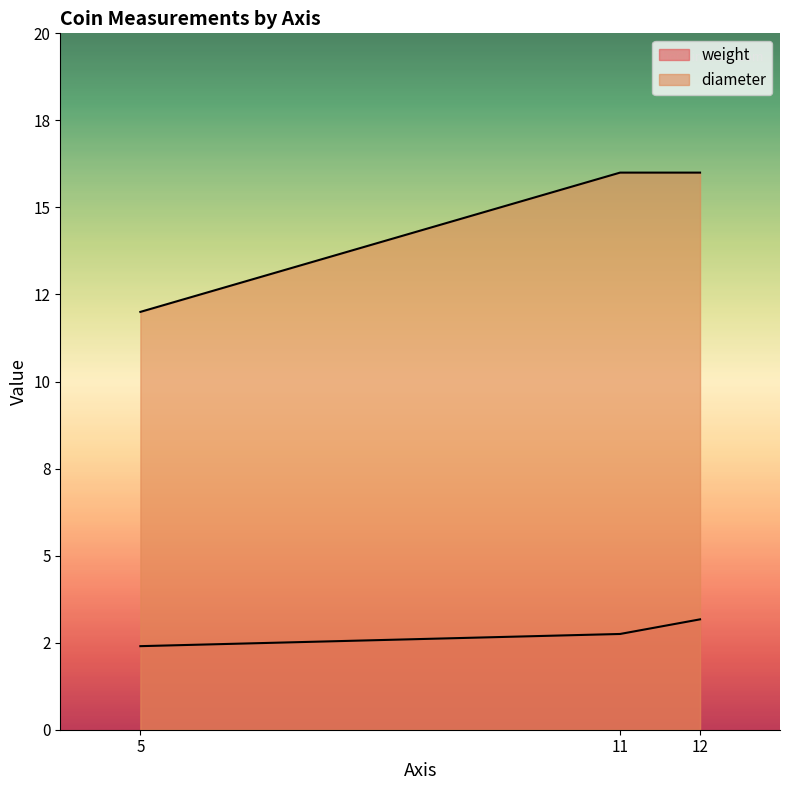

How many lines are shown in the chart?

2